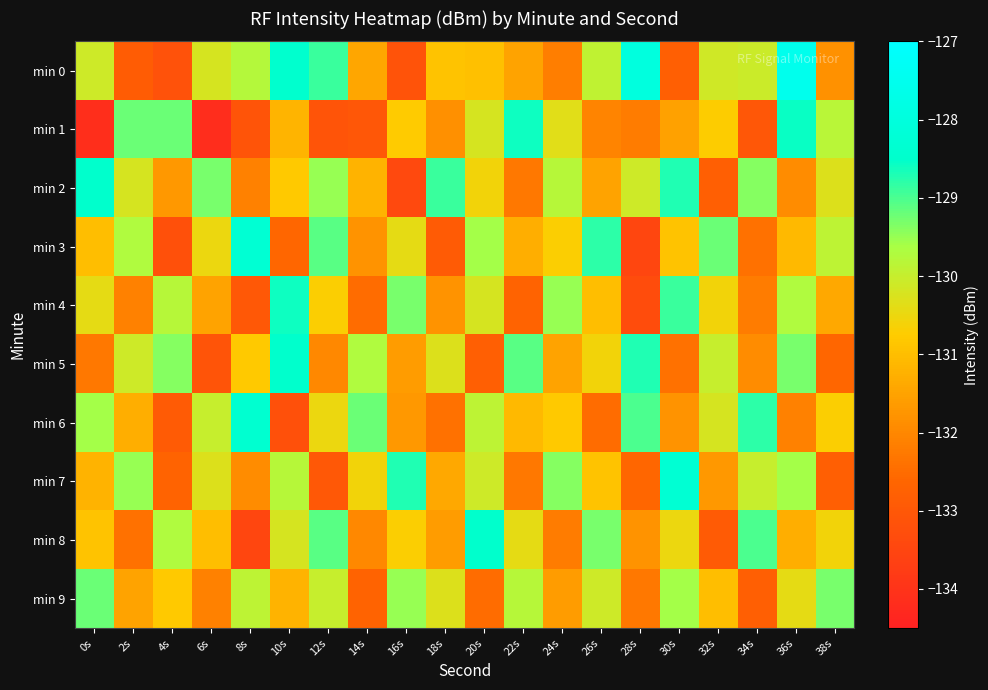

Reading right to left, extract all data points from this chart.

min 0: 38s=-131.8	36s=-127.5	34s=-130.0	32s=-130.1	30s=-132.8	28s=-128.0	26s=-129.9	24s=-132.2	22s=-131.5	20s=-131.0	18s=-130.9	16s=-133.2	14s=-131.4	12s=-128.9	10s=-128.5	8s=-129.8	6s=-130.2	4s=-133.2	2s=-132.9	0s=-130.1
min 1: 38s=-129.8	36s=-128.6	34s=-133.0	32s=-130.7	30s=-131.5	28s=-132.2	26s=-132.1	24s=-130.4	22s=-128.6	20s=-130.2	18s=-131.9	16s=-130.8	14s=-133.0	12s=-133.1	10s=-131.2	8s=-133.1	6s=-134.2	4s=-129.2	2s=-129.2	0s=-134.1
min 2: 38s=-130.3	36s=-131.9	34s=-129.4	32s=-132.8	30s=-128.7	28s=-130.1	26s=-131.5	24s=-129.8	22s=-132.3	20s=-130.6	18s=-128.9	16s=-133.4	14s=-131.2	12s=-129.5	10s=-130.8	8s=-132.1	6s=-129.3	4s=-131.7	2s=-130.2	0s=-128.5
min 3: 38s=-129.9	36s=-131.1	34s=-132.4	32s=-129.2	30s=-130.9	28s=-133.5	26s=-128.8	24s=-130.7	22s=-131.3	20s=-129.6	18s=-132.9	16s=-130.4	14s=-131.8	12s=-129.1	10s=-132.6	8s=-128.3	6s=-130.5	4s=-133.2	2s=-129.7	0s=-131.0
min 4: 38s=-131.4	36s=-129.7	34s=-132.2	32s=-130.6	30s=-128.9	28s=-133.3	26s=-131.0	24s=-129.5	22s=-132.7	20s=-130.2	18s=-131.8	16s=-129.3	14s=-132.5	12s=-130.7	10s=-128.6	8s=-133.0	6s=-131.5	4s=-129.8	2s=-132.1	0s=-130.4
min 5: 38s=-132.6	36s=-129.3	34s=-131.9	32s=-130.0	30s=-132.4	28s=-128.7	26s=-130.6	24s=-131.5	22s=-129.1	20s=-132.8	18s=-130.3	16s=-131.6	14s=-129.7	12s=-132.0	10s=-128.5	8s=-130.8	6s=-133.1	4s=-129.4	2s=-130.1	0s=-132.3
min 6: 38s=-130.7	36s=-132.1	34s=-128.8	32s=-130.2	30s=-131.8	28s=-129.0	26s=-132.5	24s=-130.8	22s=-131.1	20s=-129.9	18s=-132.4	16s=-131.7	14s=-129.2	12s=-130.5	10s=-133.2	8s=-128.4	6s=-130.0	4s=-132.9	2s=-131.3	0s=-129.6
min 7: 38s=-132.8	36s=-129.6	34s=-130.0	32s=-131.7	30s=-128.3	28s=-132.6	26s=-130.9	24s=-129.4	22s=-132.3	20s=-130.1	18s=-131.4	16s=-128.7	14s=-130.6	12s=-133.0	10s=-129.8	8s=-131.9	6s=-130.3	4s=-132.7	2s=-129.5	0s=-131.2
min 8: 38s=-130.6	36s=-131.3	34s=-129.0	32s=-132.9	30s=-130.5	28s=-131.8	26s=-129.3	24s=-132.2	22s=-130.4	20s=-128.5	18s=-131.6	16s=-130.7	14s=-132.0	12s=-129.1	10s=-130.2	8s=-133.5	6s=-131.0	4s=-129.7	2s=-132.4	0s=-130.9
min 9: 38s=-129.3	36s=-130.4	34s=-132.8	32s=-131.0	30s=-129.6	28s=-132.3	26s=-130.1	24s=-131.6	22s=-129.8	20s=-132.5	18s=-130.3	16s=-129.5	14s=-132.7	12s=-130.0	10s=-131.2	8s=-129.9	6s=-132.1	4s=-130.8	2s=-131.5	0s=-129.2